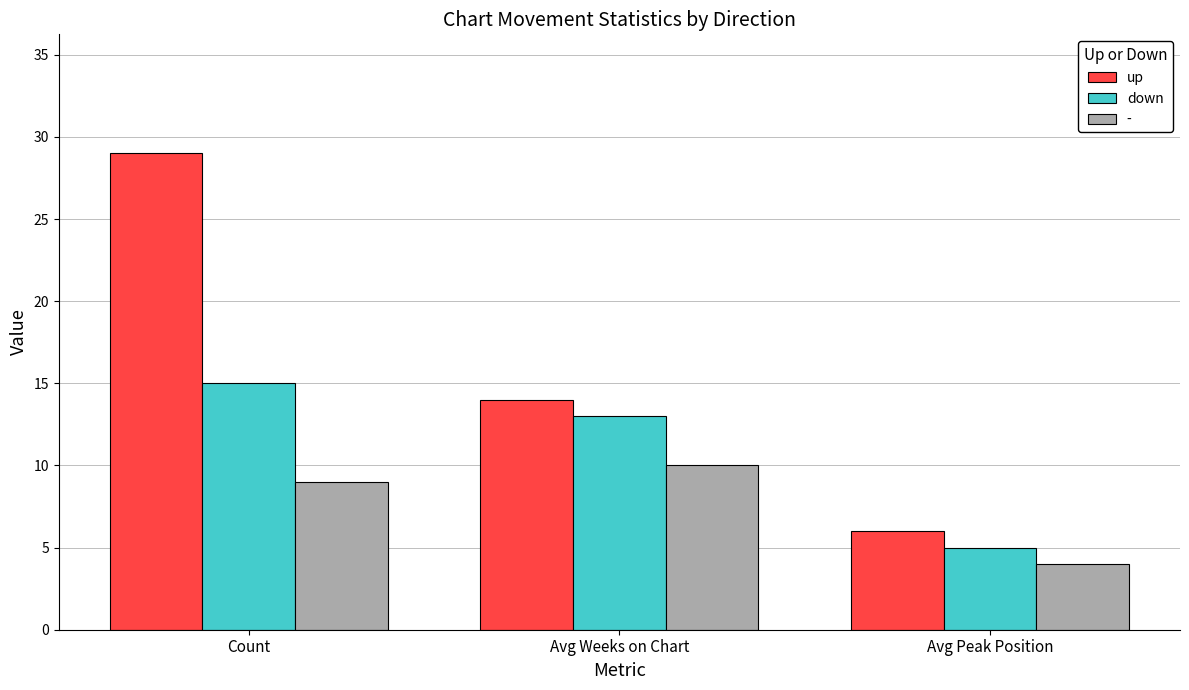

Which series has the largest range (max minus min)?

up